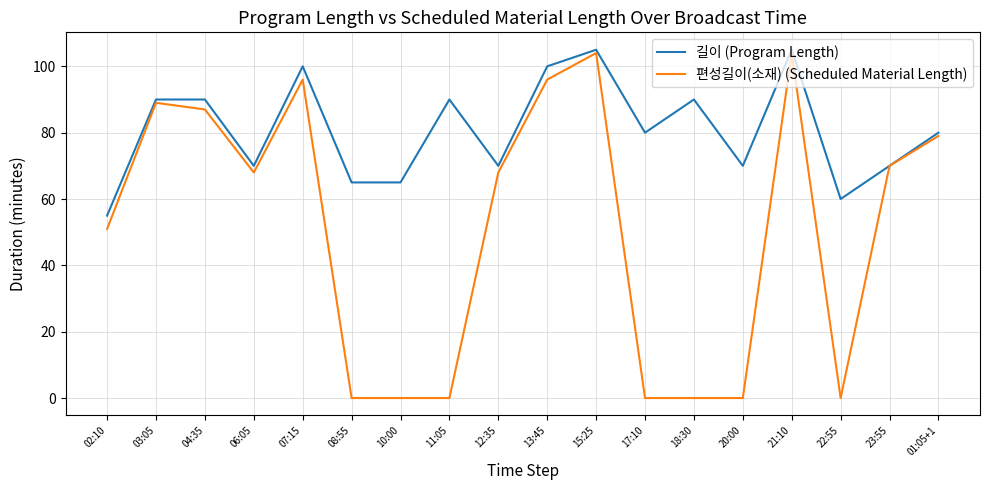

Reading right to left, list all the values displayed in this chart.

길이 (Program Length): 01:05+1=80	23:55=70	22:55=60	21:10=105	20:00=70	18:30=90	17:10=80	15:25=105	13:45=100	12:35=70	11:05=90	10:00=65	08:55=65	07:15=100	06:05=70	04:35=90	03:05=90	02:10=55
편성길이(소재) (Scheduled Material Length): 01:05+1=79	23:55=70	22:55=0	21:10=104	20:00=0	18:30=0	17:10=0	15:25=104	13:45=96	12:35=68	11:05=0	10:00=0	08:55=0	07:15=96	06:05=68	04:35=87	03:05=89	02:10=51